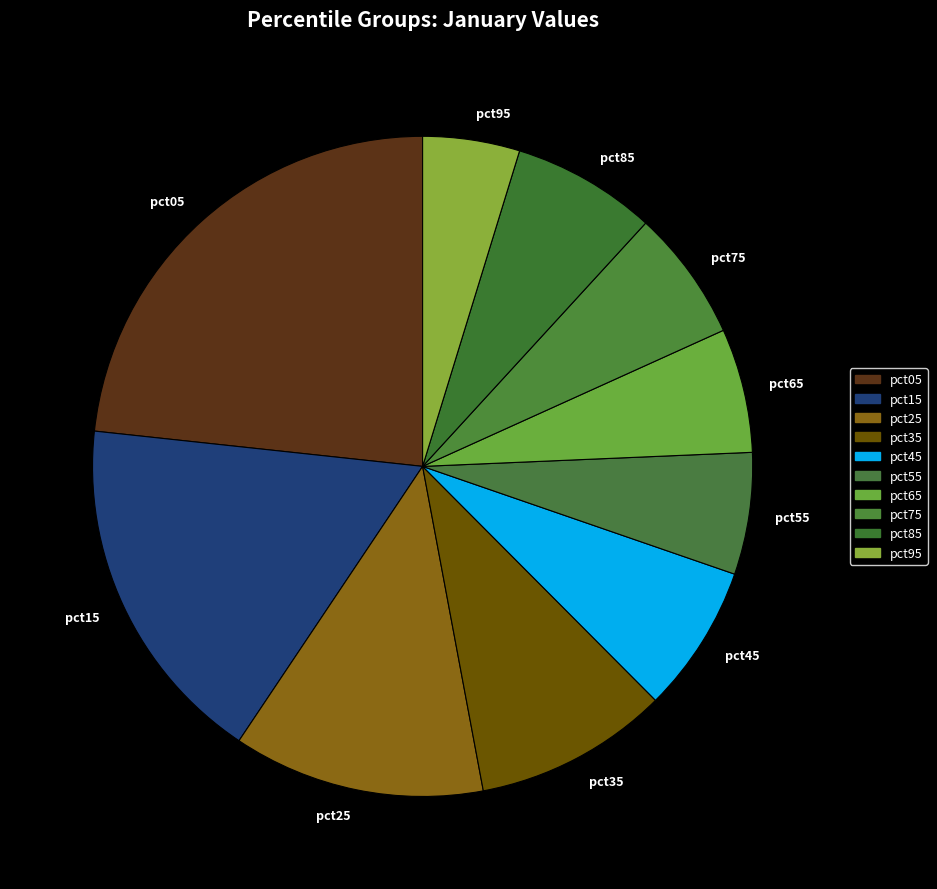

Which slice is the smallest?

pct95